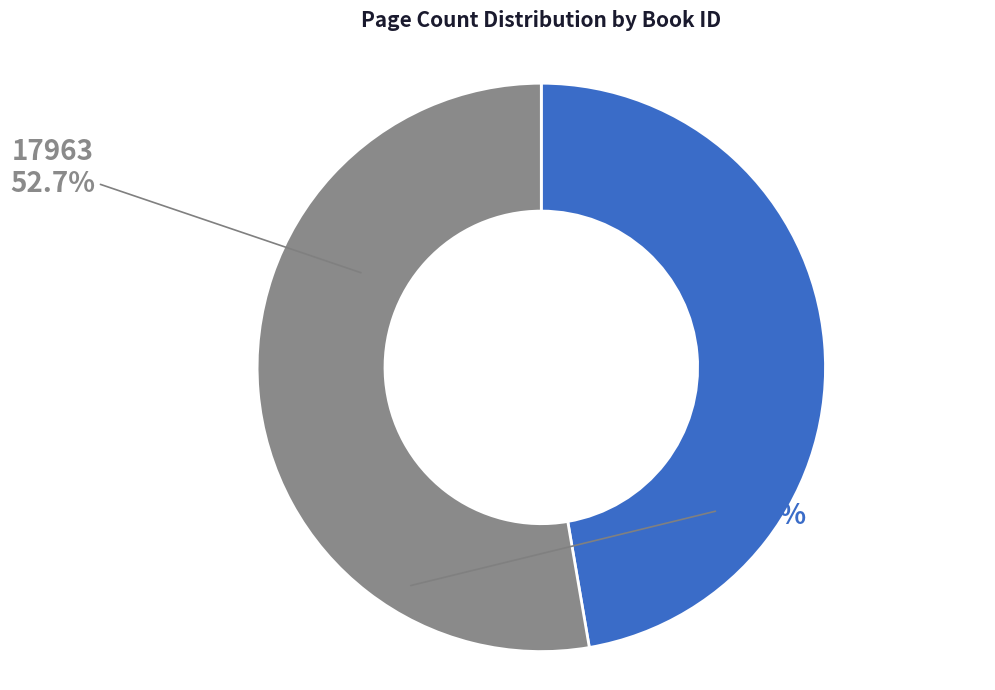

Is 17963 the majority of the pie?

Yes